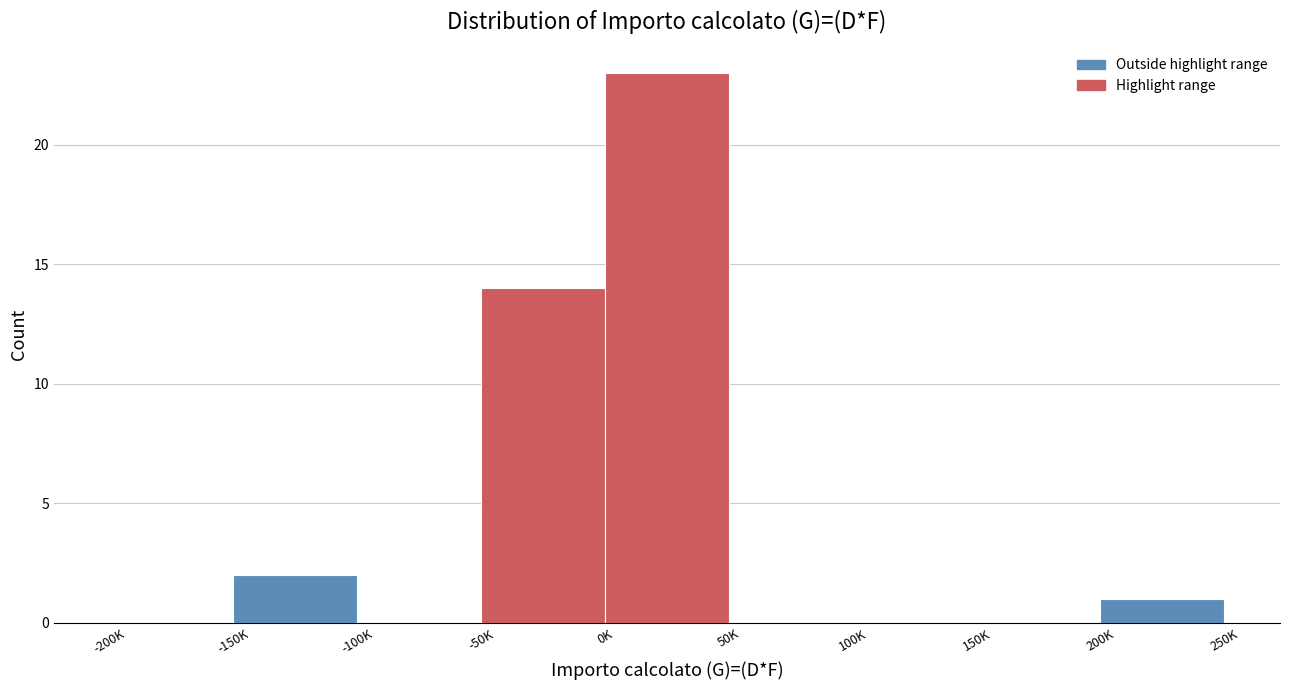

Reading right to left, what are all the values shown in this chart?

200K=1	150K=0	100K=0	50K=0	0K=23	-50K=14	-100K=0	-150K=2	-200K=0